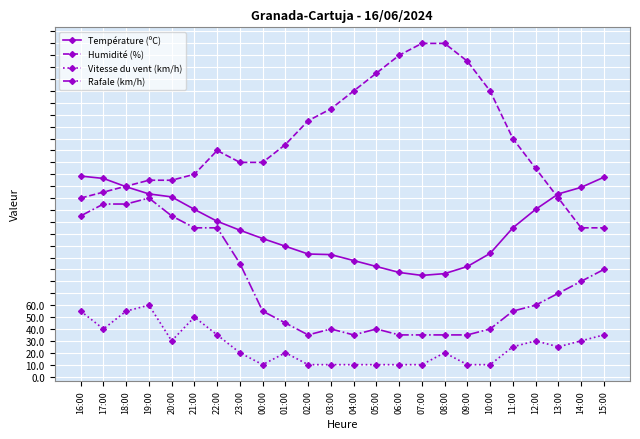

Where does the Température (ºC) series first go above 23?

16:00